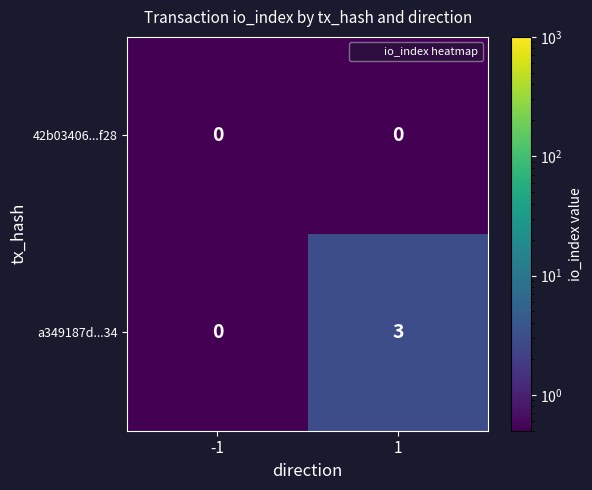

At how many categories does at least one series exceed 2?

1